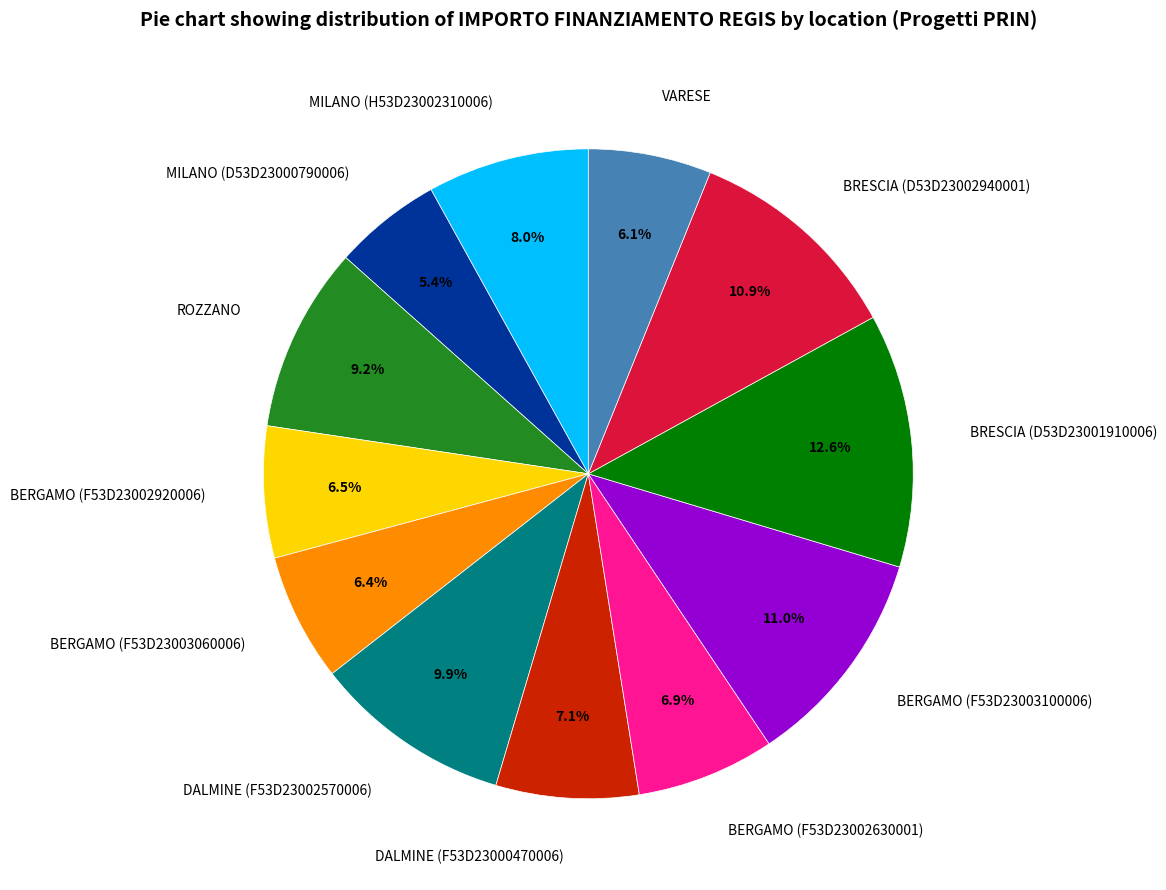

What is the ratio of the value at MILANO (H53D23002310006) to the value at DALMINE (F53D23002570006)?

0.8